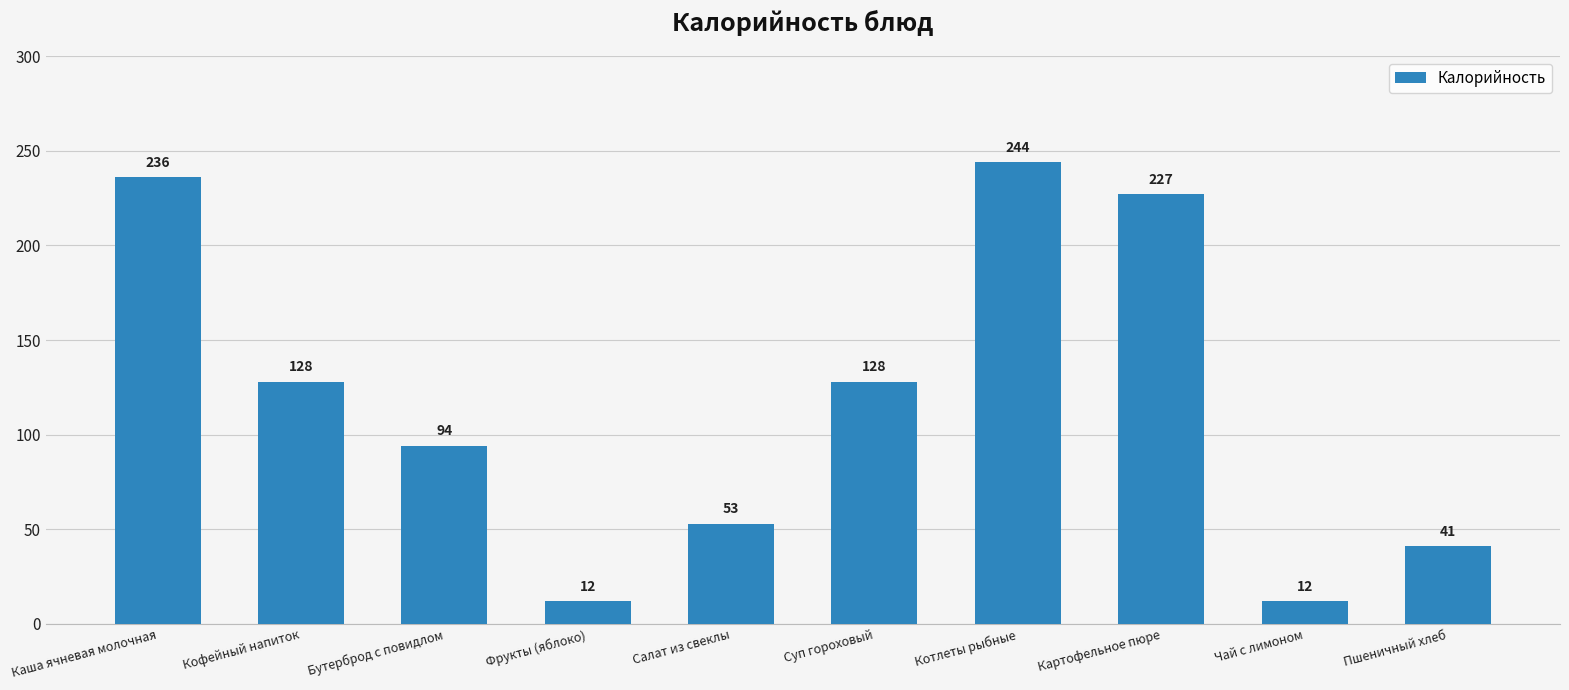

What is the sum of all values?

1175